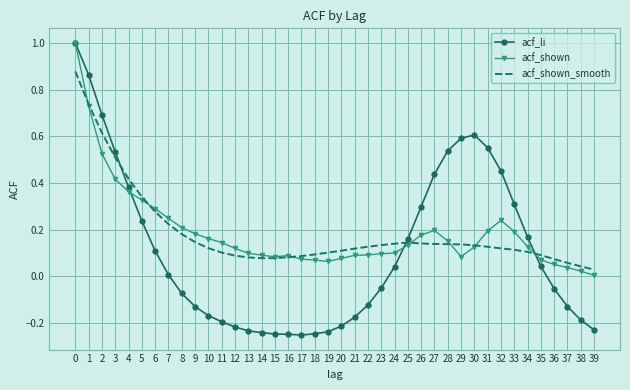

Between 20 and 36, which series saw the biggest shift?

acf_li